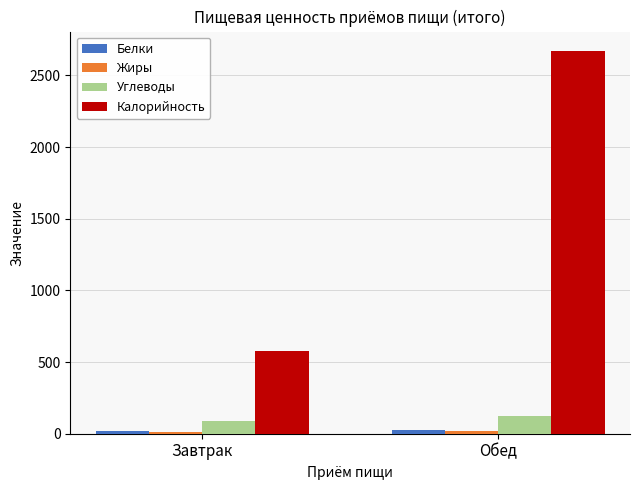

Which series has the largest total across all categories?

Калорийность